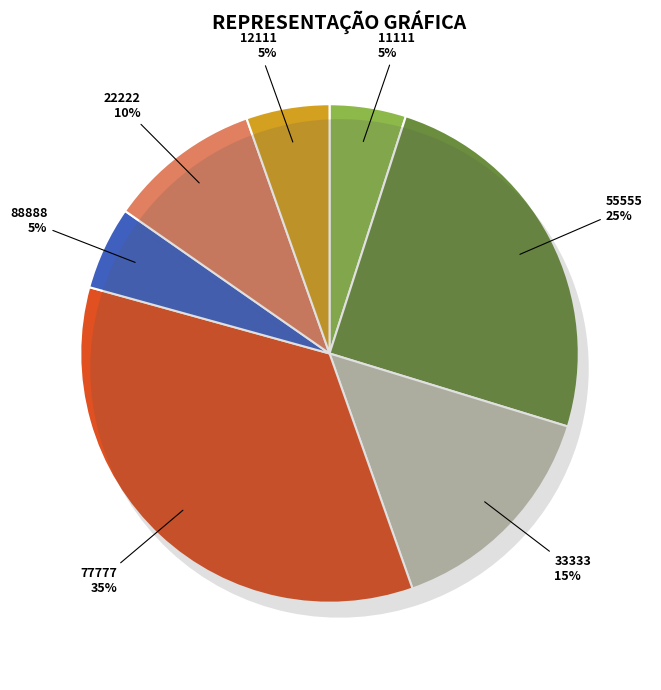

How much of the chart is everything except 11111?

95.0%